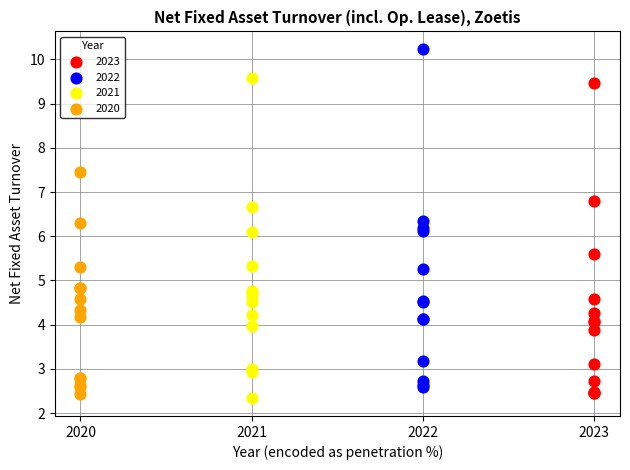

Which series reaches the maximum Y coordinate?

2022